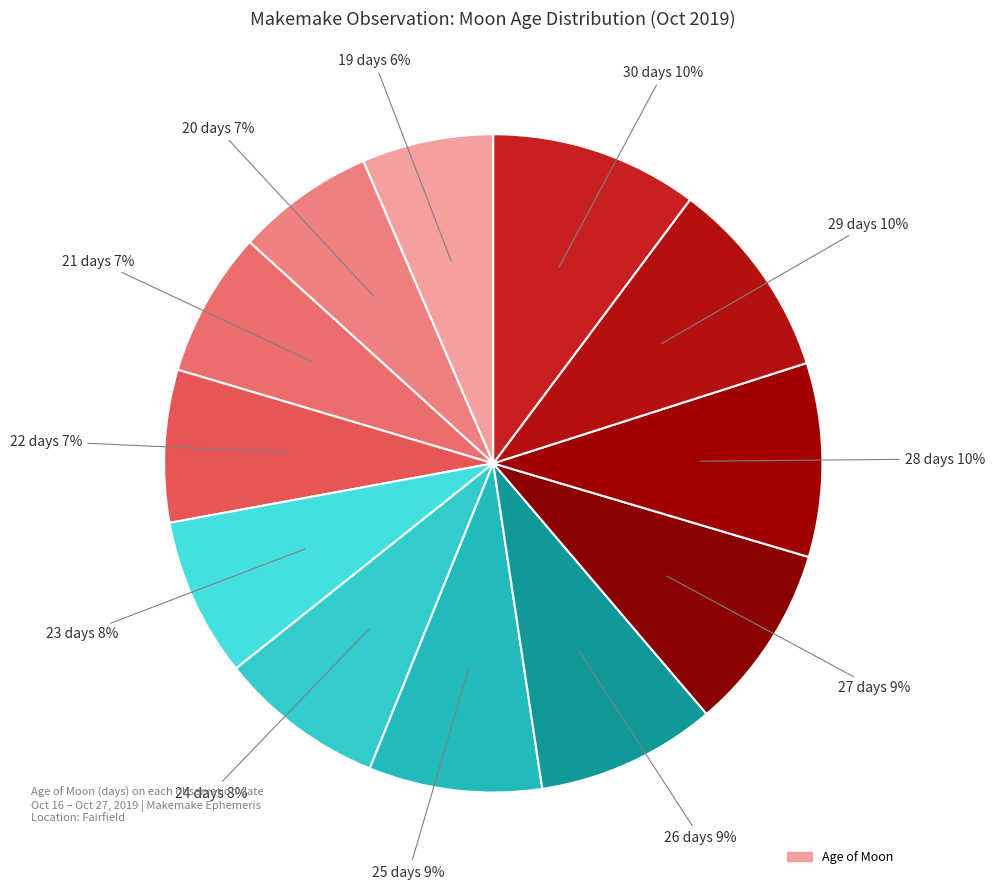

Count the number of slices in the pie.

12